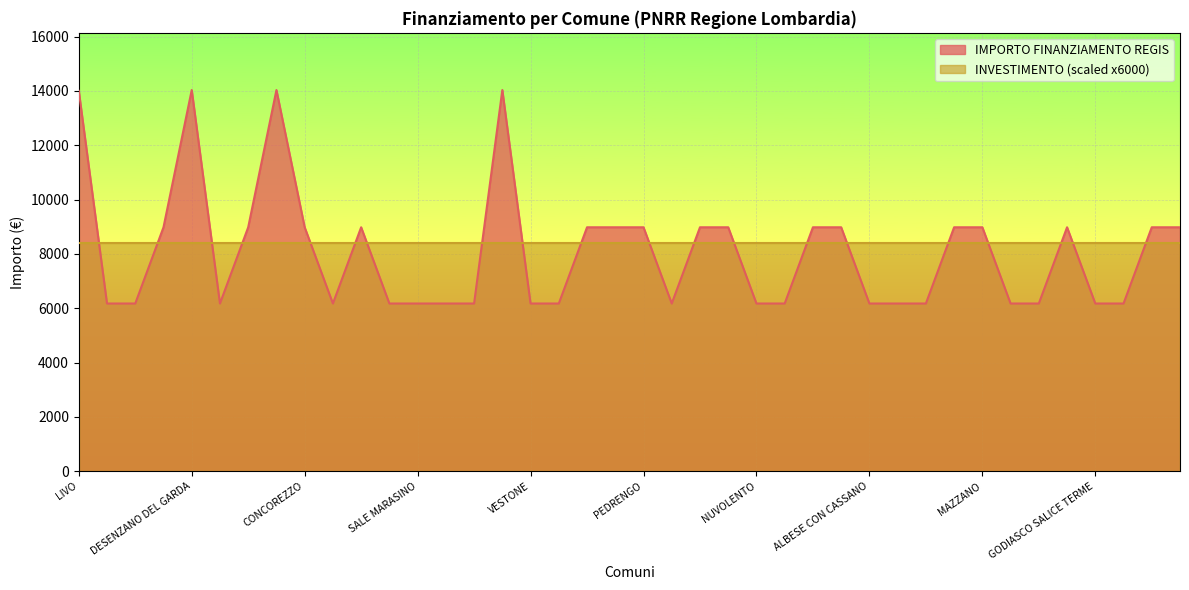

True or false: the data shows 14030.0 at DESENZANO DEL GARDA.

True